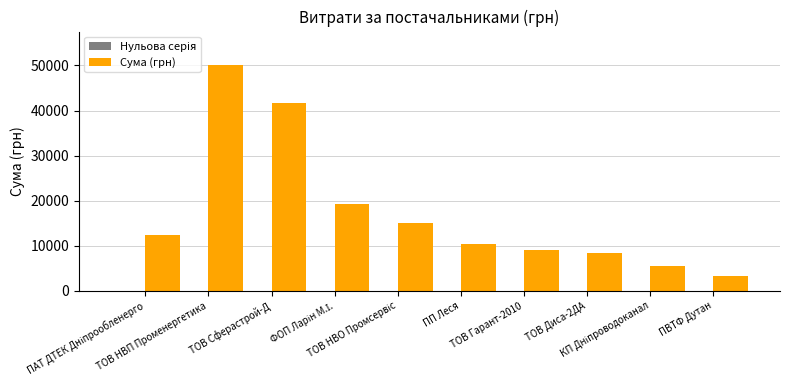

What is the maximum value shown in the chart?

50000.0